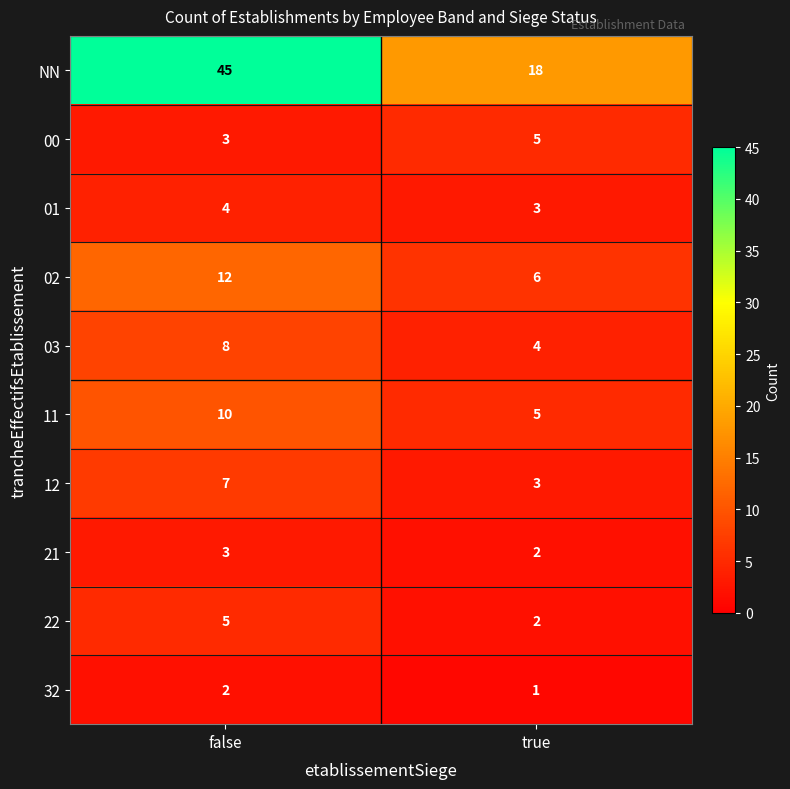

The 21 series shows 3 at false. True or false?

True